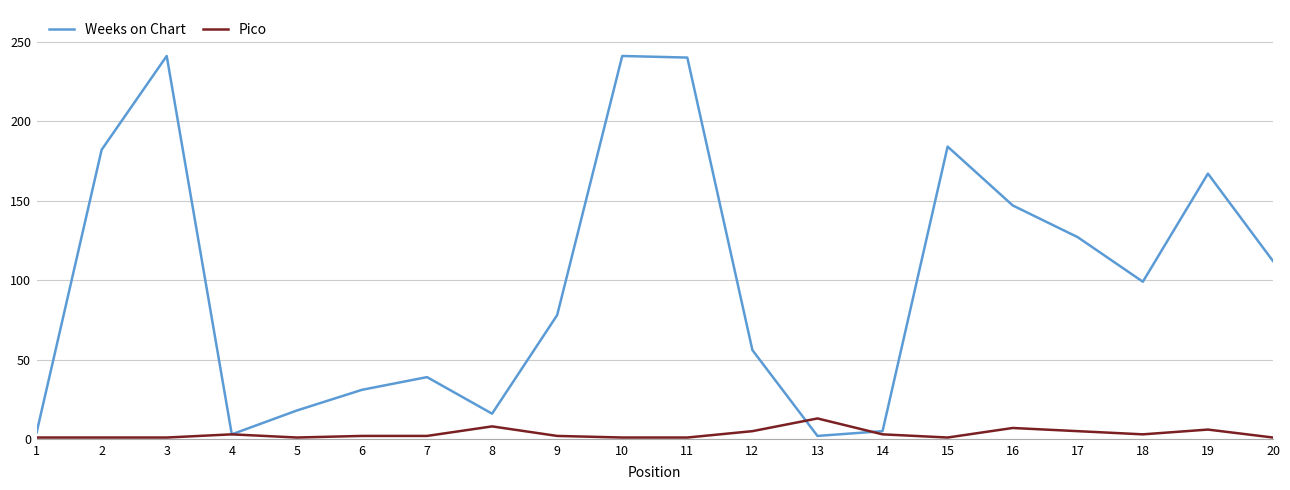

What is the highest value of the Weeks on Chart series?

241